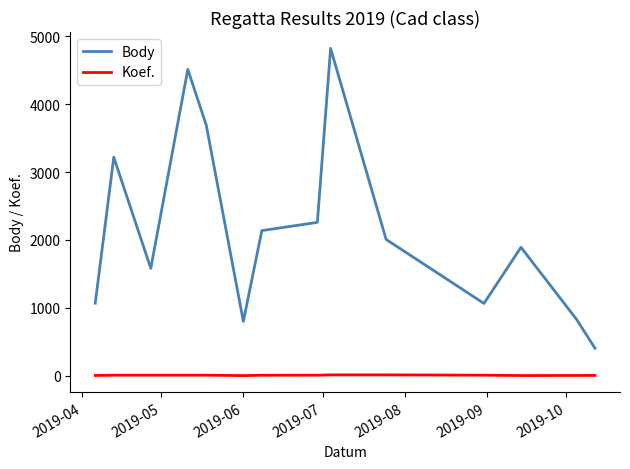

True or false: Koef. and Body intersect in this chart.

False